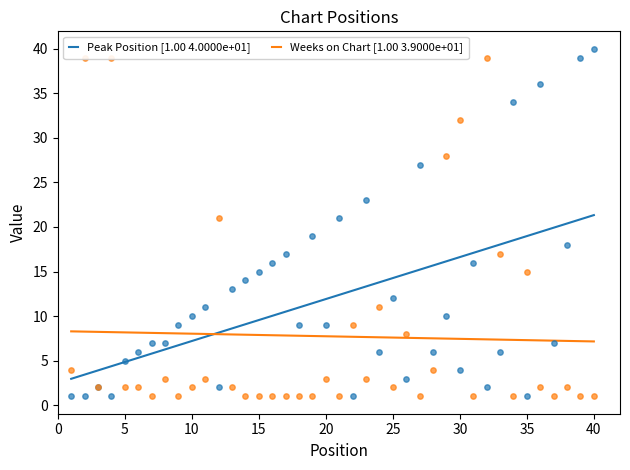

What are all the series names shown in the legend?

Peak Position, Weeks on Chart